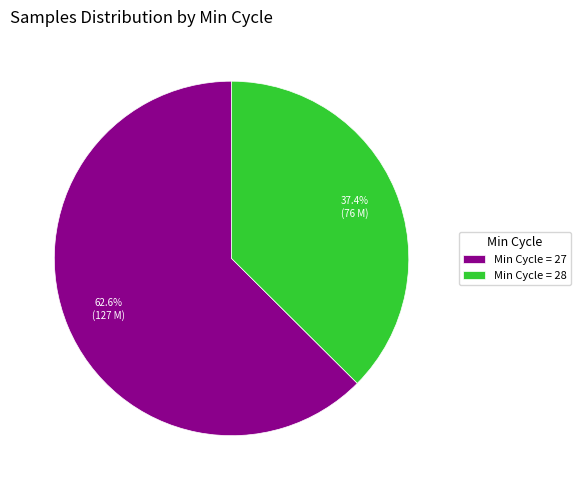

Is there a majority slice in this chart?

Yes